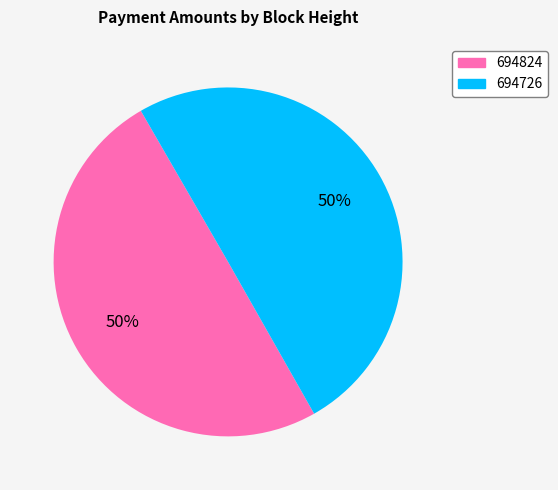

To the nearest percent, what percentage of the pie is 694824?

50%